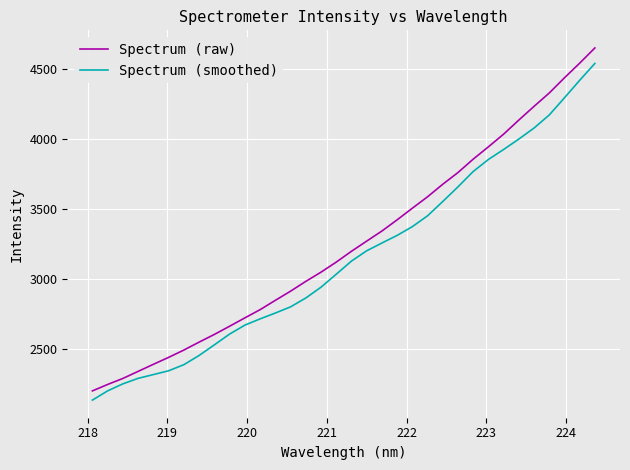

List the series in order of their peak value, highest first.

Spectrum (raw), Spectrum (smoothed)